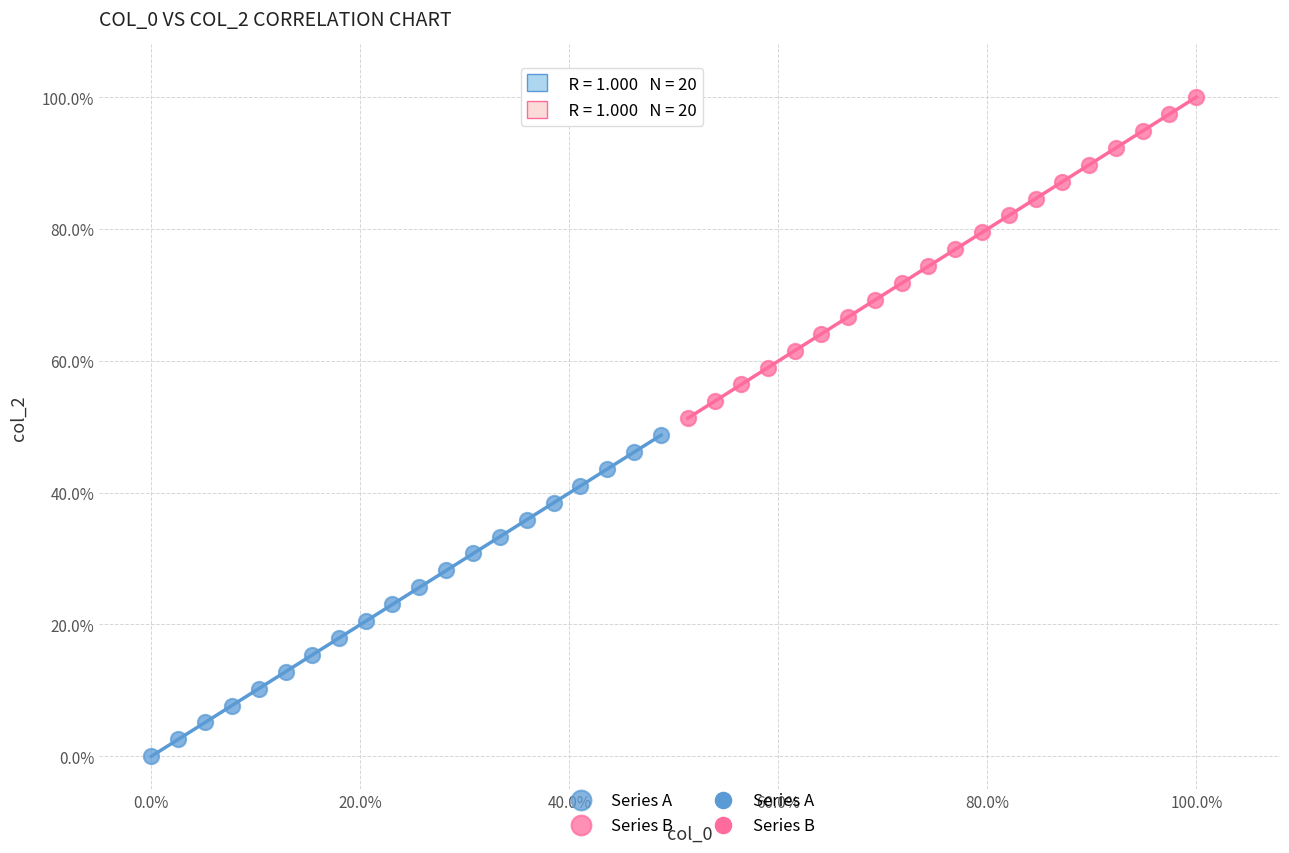

Which series contains the lowest Y value?

Series A